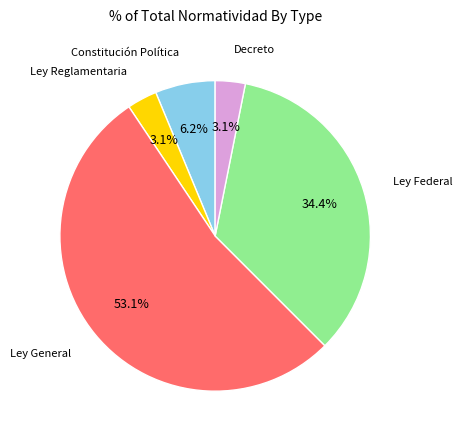

The Ley General slice represents 45% of the pie. True or false?

False